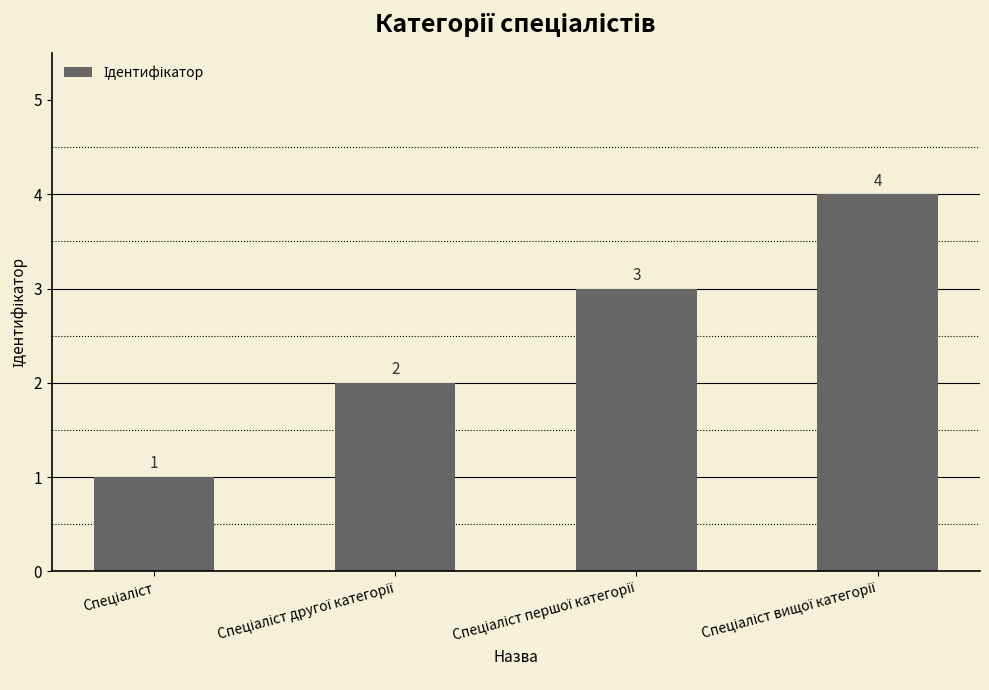

Count the values in the range 2 to 4.

3